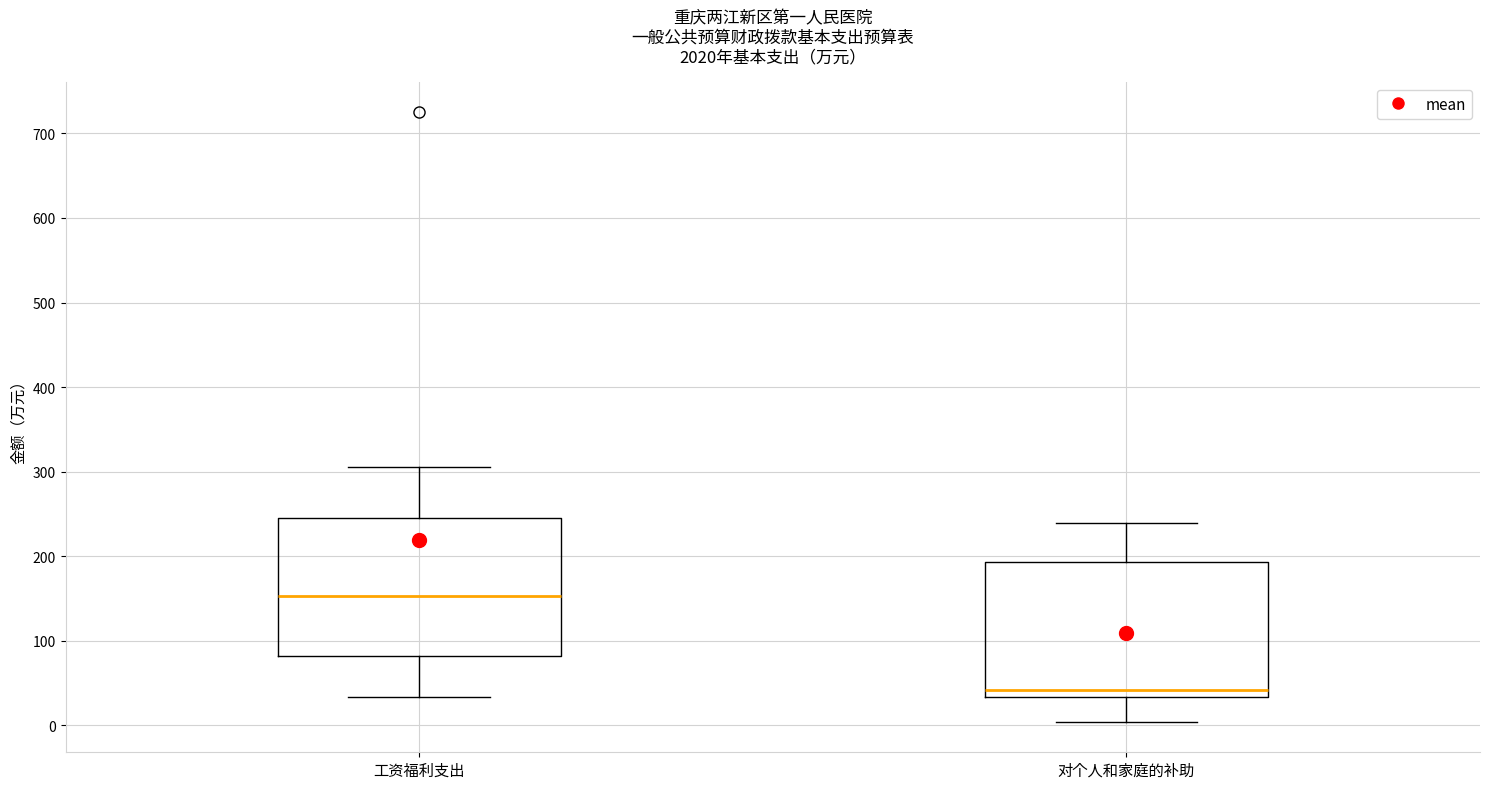

Reading left to right, transcribe this box plot: for each box, give where its median line is, the range the box spans, and where its two whiskers end, as read against the y-axis. The values are not printed on the chart, so give them approximately, as read against the axis.

工资福利支出: median 150, box 80 to 240, whiskers 30 to 310
对个人和家庭的补助: median 40, box 30 to 190, whiskers 0 to 240